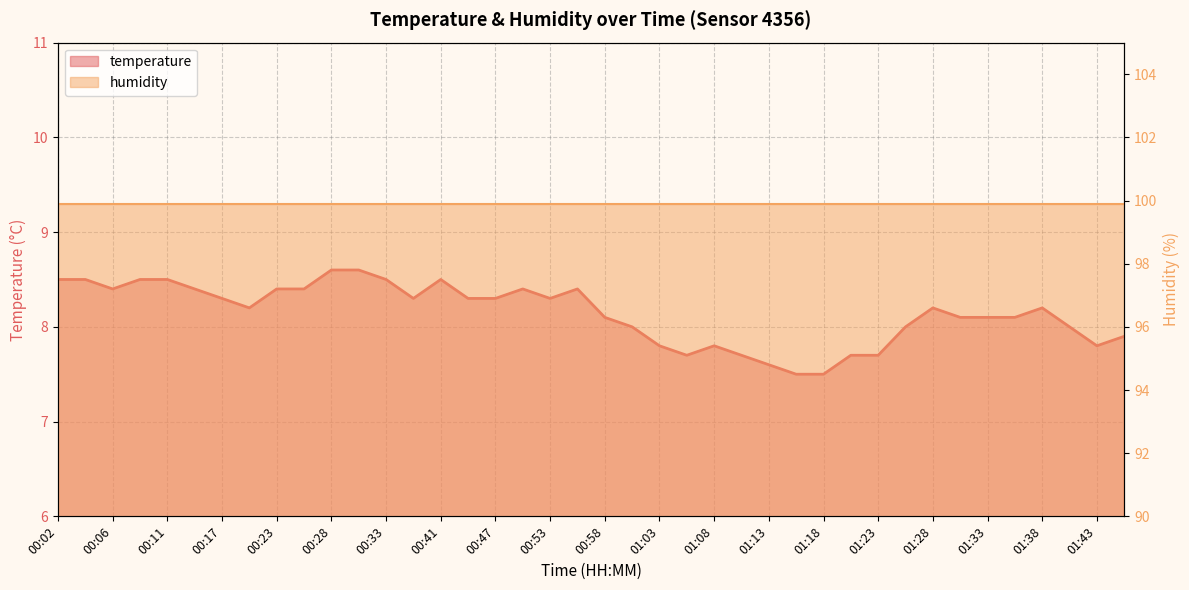

The value at 01:30 is 8.1. True or false?

True